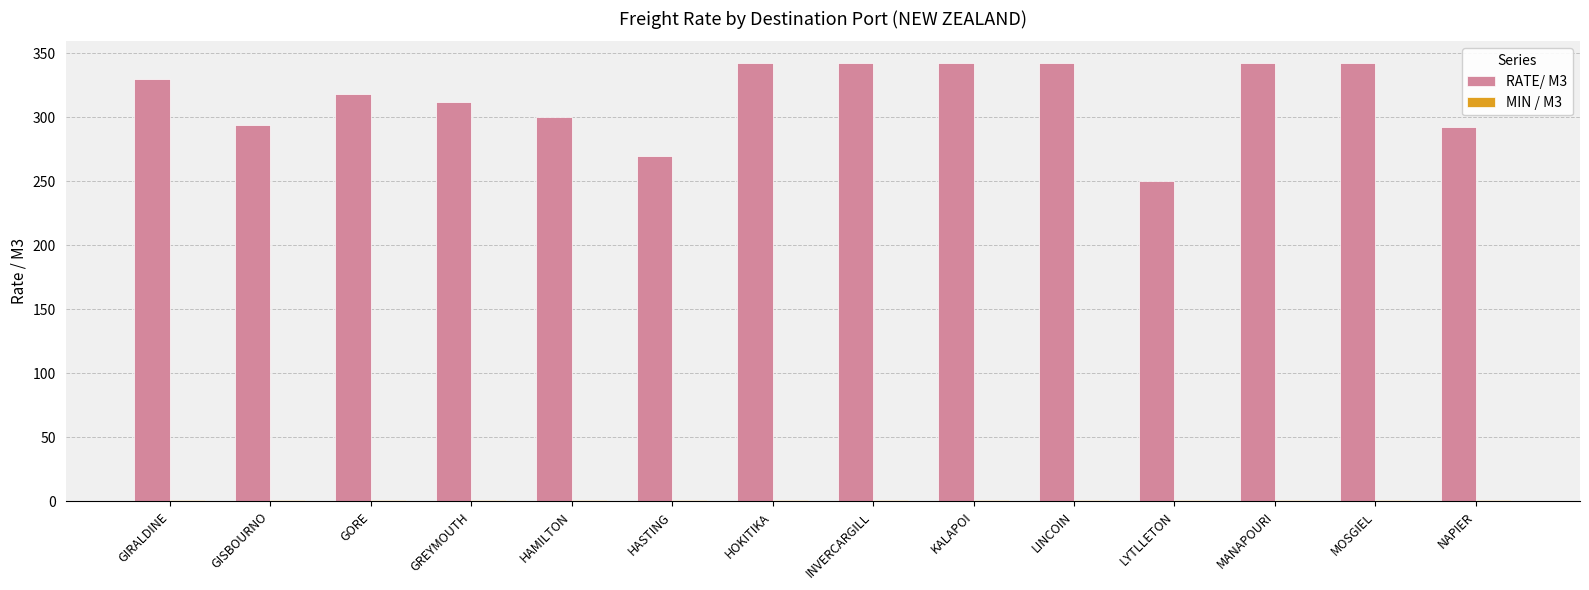

True or false: RATE/ M3 has a value of 330 at GIRALDINE.

True